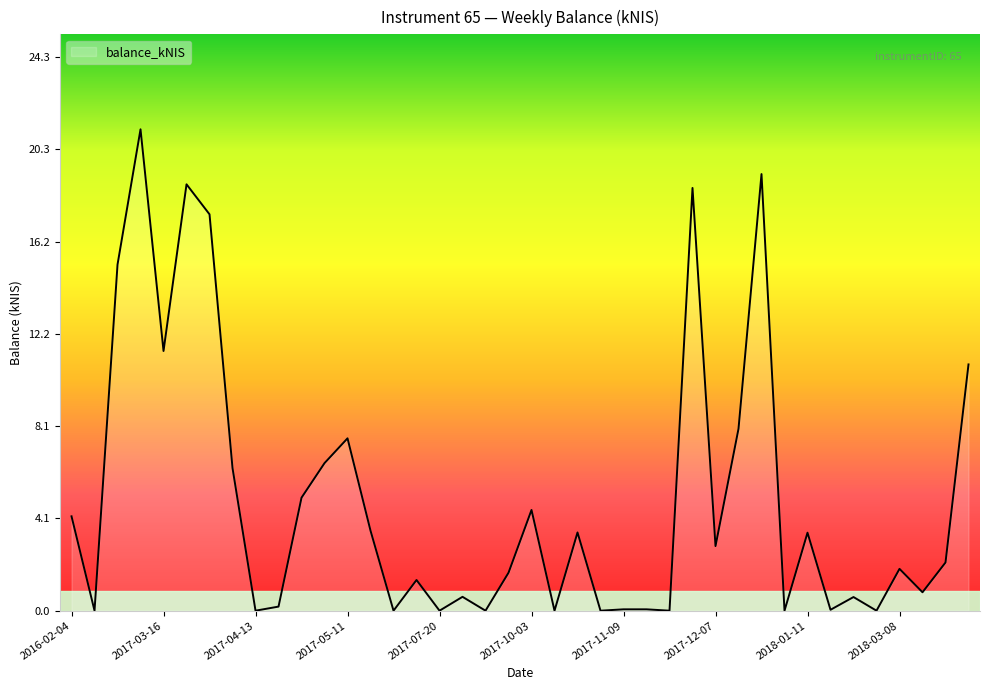

What is the maximum value shown in the chart?

21.2